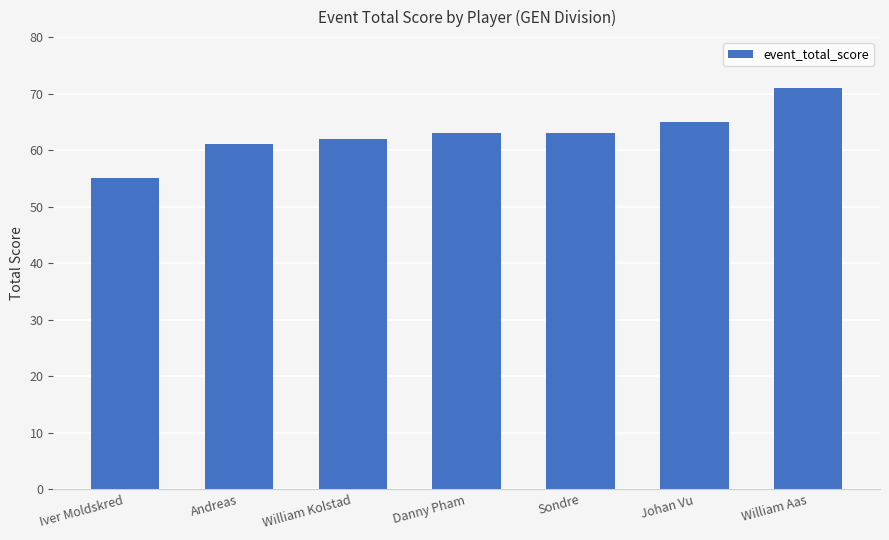

Count the number of categories in the chart.

7